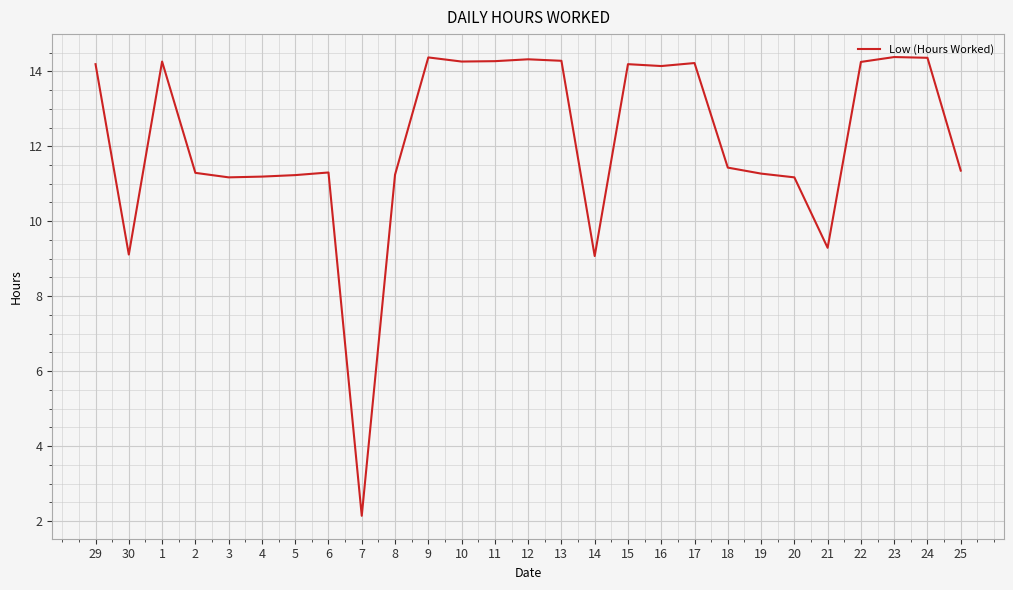

Approximately how many times larger is the value at 4 compared to 24?

0.8